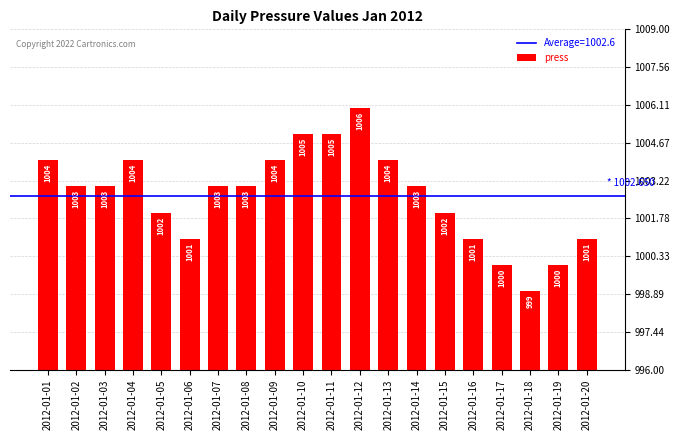

Reading right to left, list all the values displayed in this chart.

1001	1000	999	1000	1001	1002	1003	1004	1006	1005	1005	1004	1003	1003	1001	1002	1004	1003	1003	1004